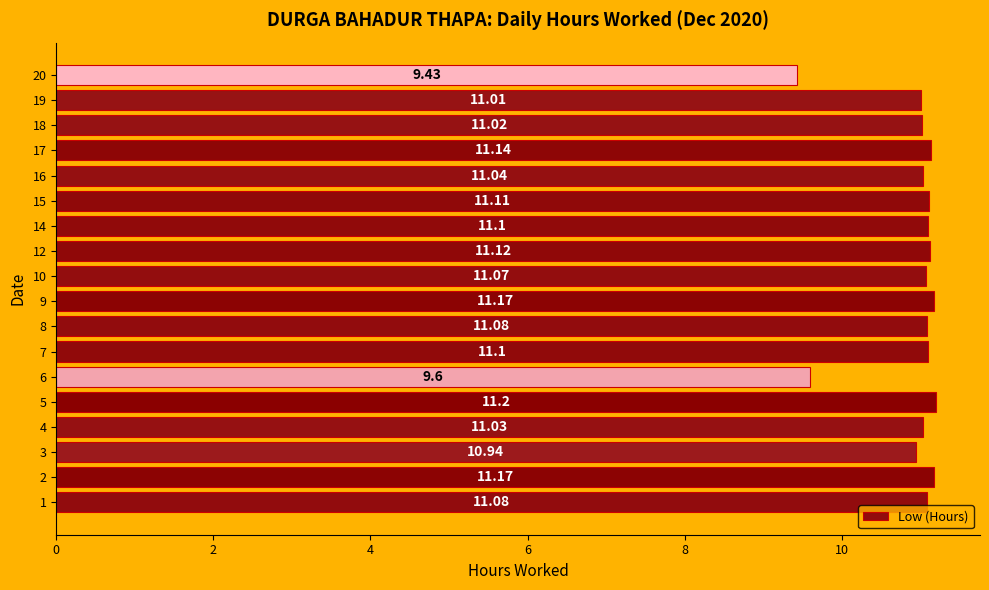

True or false: the data shows 5.1 at 8.

False